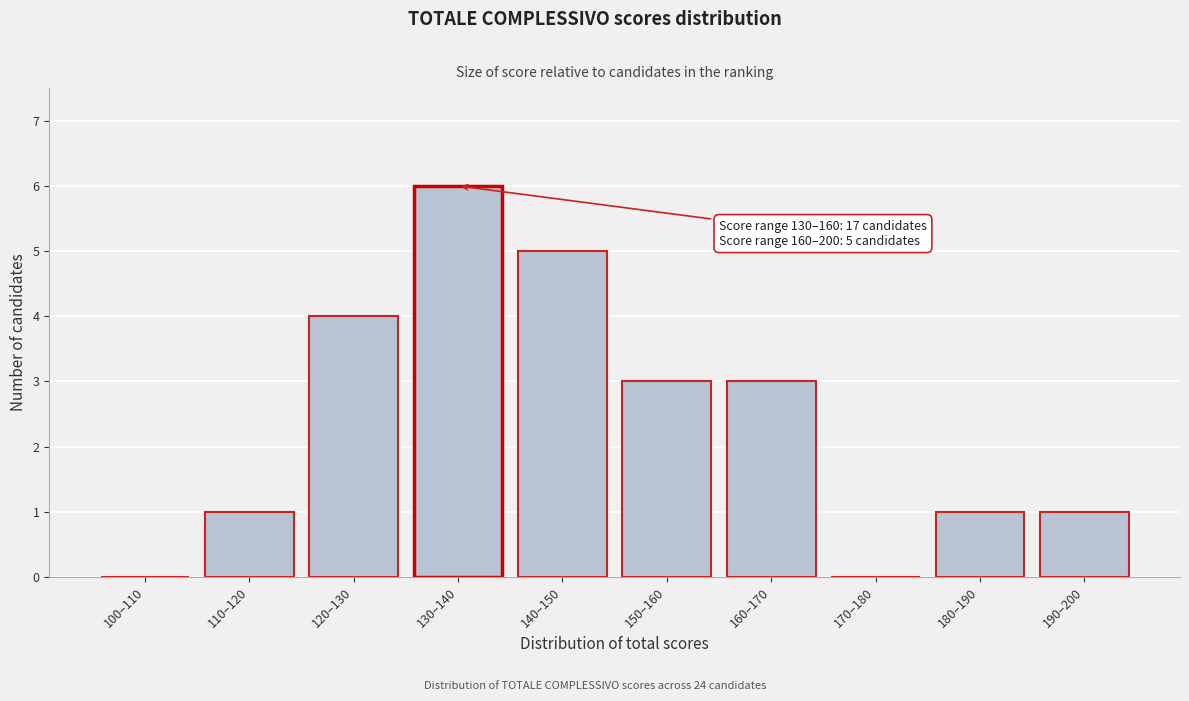

Reading left to right, what are all the values shown in this chart?

100–110=0	110–120=1	120–130=4	130–140=6	140–150=5	150–160=3	160–170=3	170–180=0	180–190=1	190–200=1